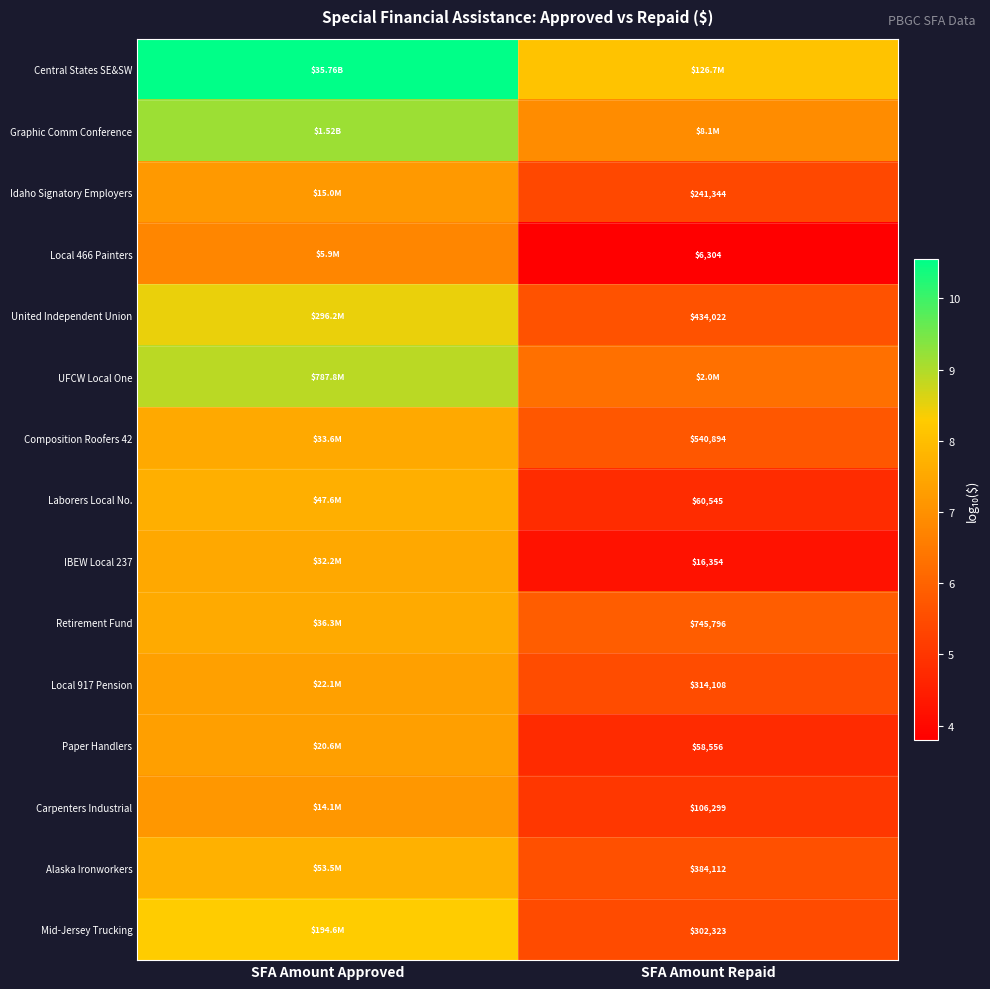

List the series in order of their peak value, highest first.

Central States SE&SW, Graphic Comm Conference, UFCW Local One, United Independent Union, Mid-Jersey Trucking, Alaska Ironworkers, Laborers Local No., Retirement Fund, Composition Roofers 42, IBEW Local 237, Local 917 Pension, Paper Handlers, Idaho Signatory Employers, Carpenters Industrial, Local 466 Painters